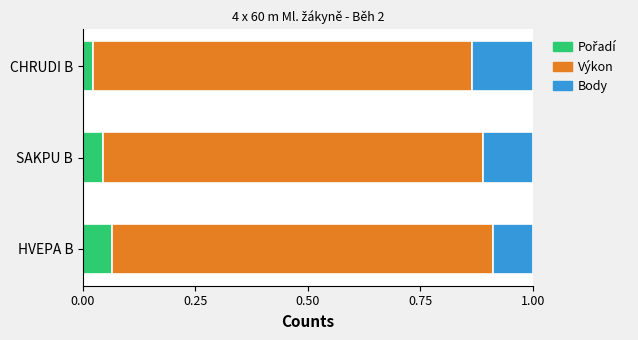

What is the total value across all series at HVEPA B?

1.0